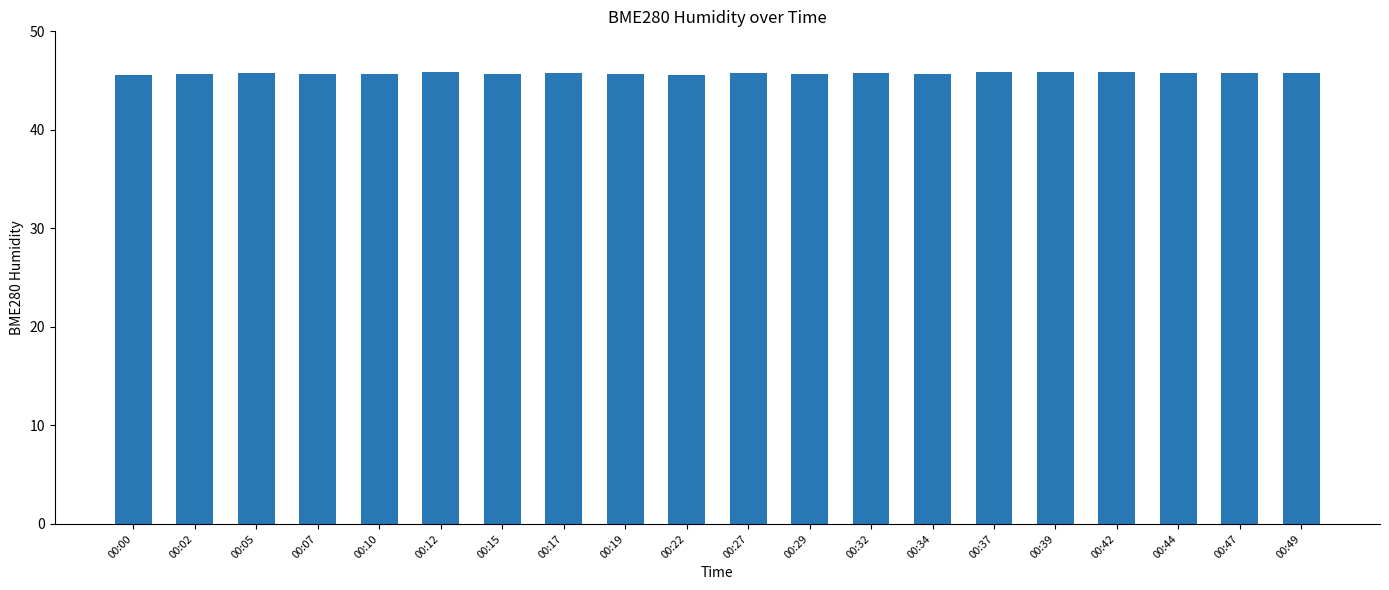

Count the values in the range 45 to 46.

20